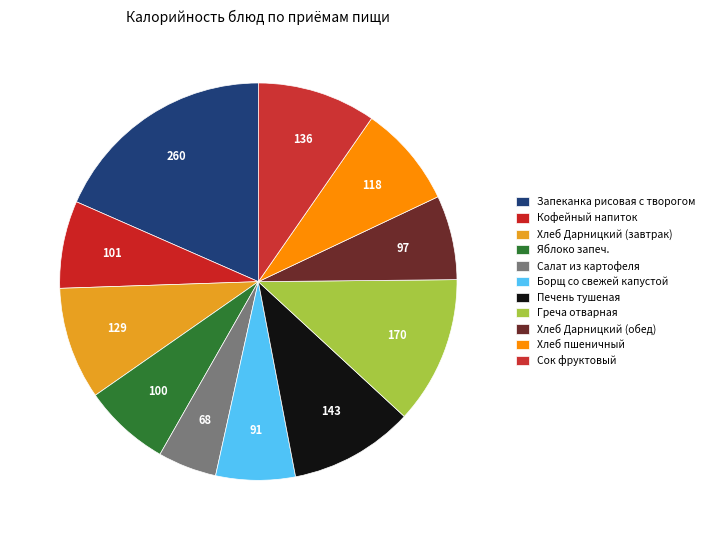

True or false: Греча отварная accounts for 12% of the total.

True